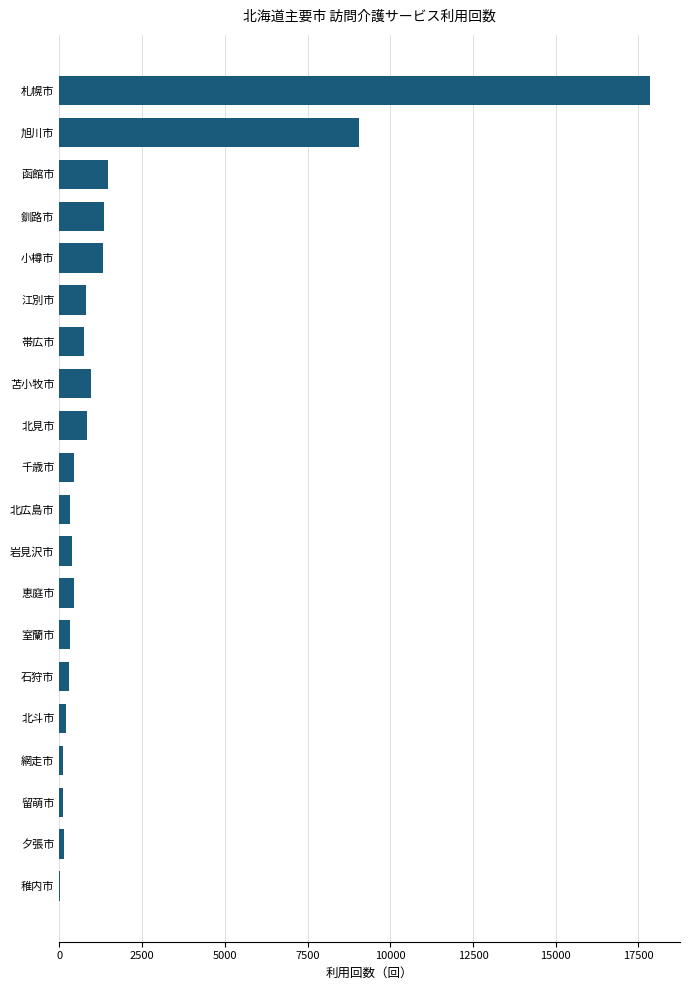

The value at 札幌市 is 8119. True or false?

False